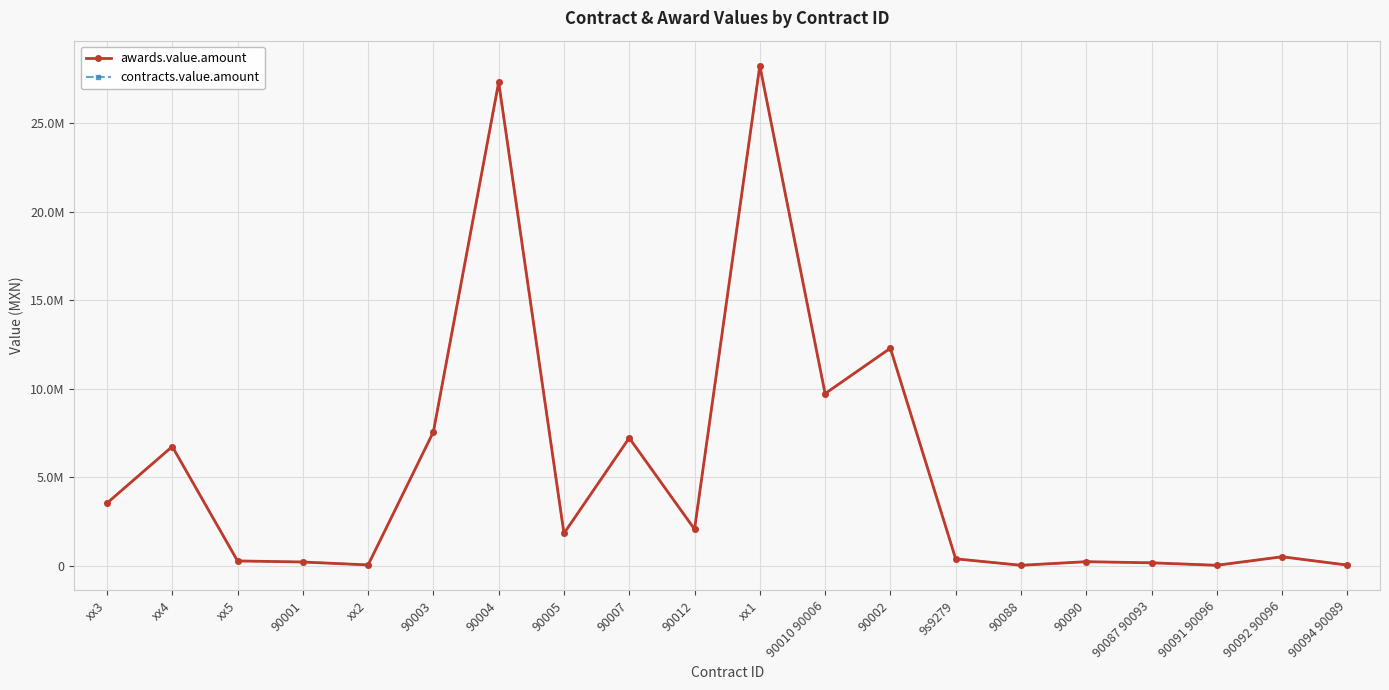

Reading right to left, list all the values displayed in this chart.

awards.value.amount: 90094 90089=35143.3	90092 90096=504726.5	90091 90096=23576.3	90087 90093=162396.4	90090=226000.0	90088=23226.0	9s9279=389211.9	90002=12291852.4	90010 90006=9724461.9	xx1=28260605.8	90012=2061513.9	90007=7219394.3	90005=1825042.5	90004=27326317.0	90003=7563672.2	xx2=43391.0	90001=208581.0	xx5=269160.8	xx4=6736216.6	xx3=3535259.7
contracts.value.amount: 90094 90089=35143.3	90092 90096=504726.5	90091 90096=23576.3	90087 90093=162396.4	90090=226000.0	90088=23226.0	9s9279=389211.9	90002=12291852.4	90010 90006=9724461.9	xx1=28260605.8	90012=2061513.9	90007=7219394.3	90005=1825042.5	90004=27326317.0	90003=7563672.2	xx2=43391.0	90001=208581.0	xx5=269160.8	xx4=6736216.6	xx3=3535259.7